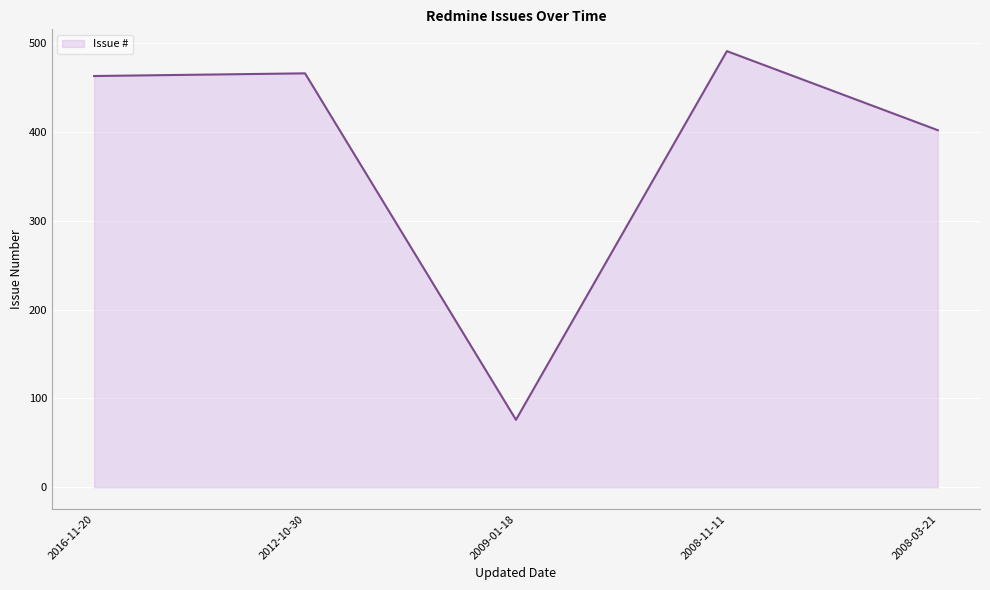

What is the approximate value at 2012-10-30, to the nearest 10?

470